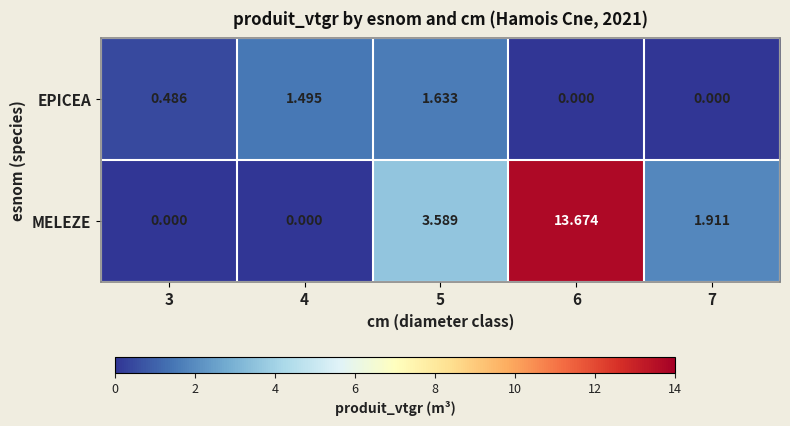

At which category is the sum across all series the highest?

6